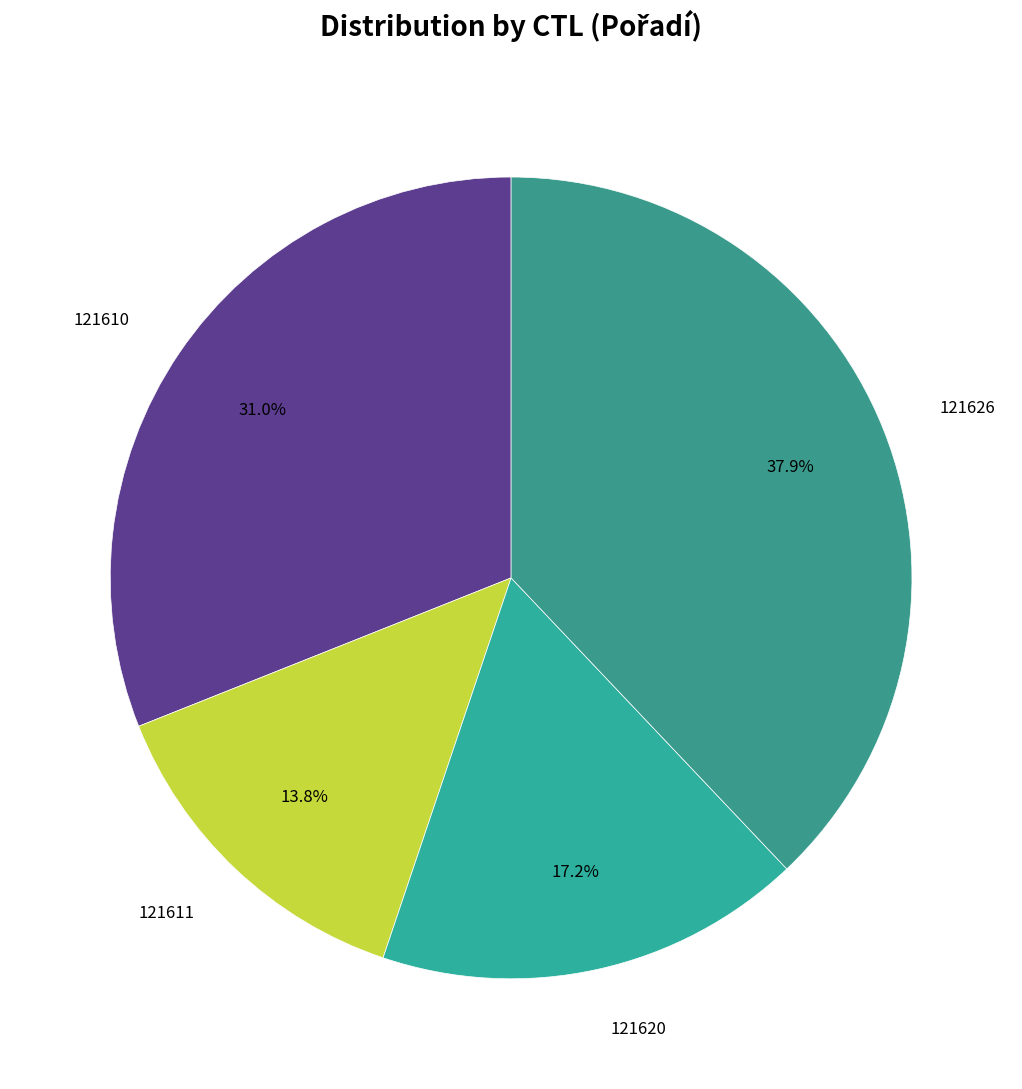

What is the ratio of the value at 121611 to the value at 121626?

0.4